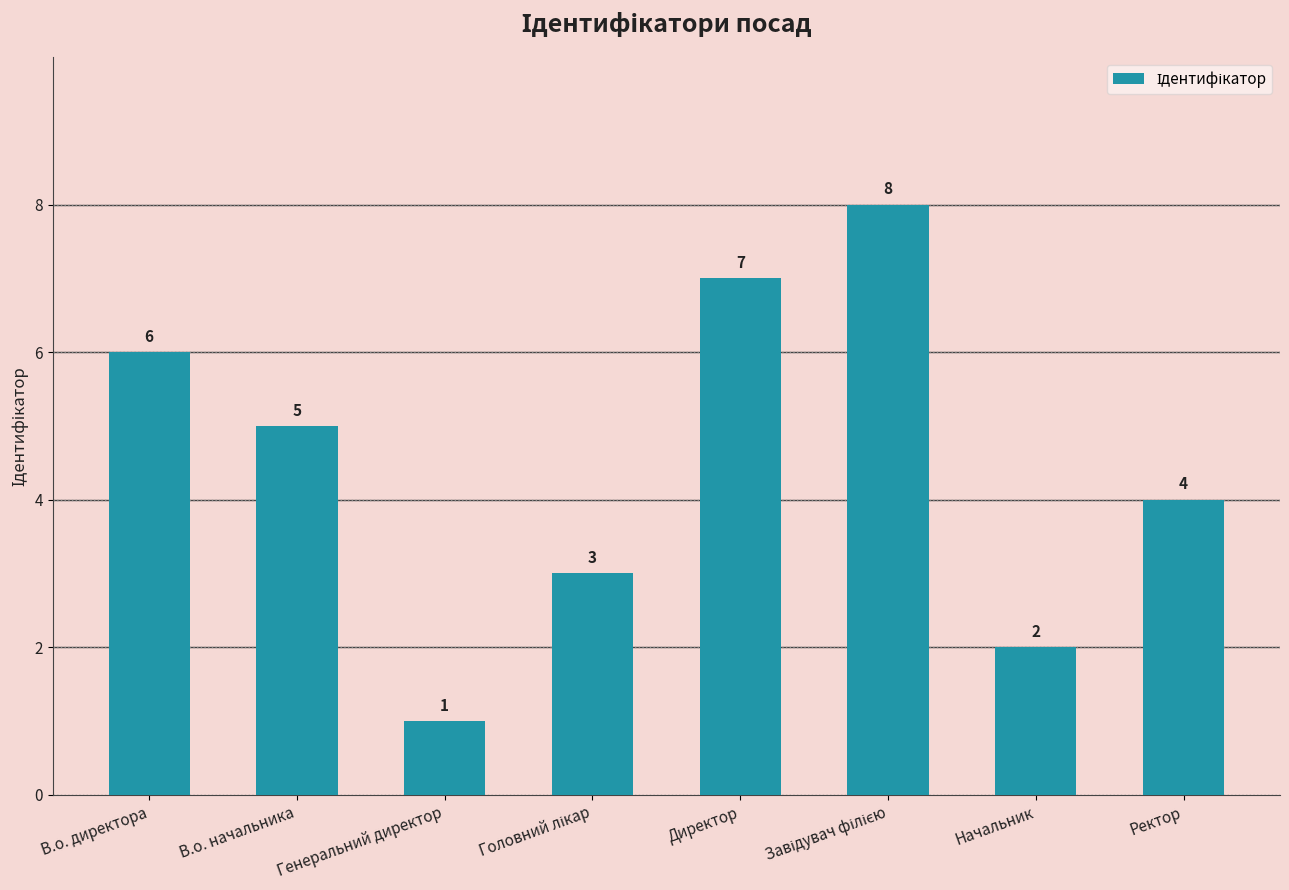

What is the difference between the maximum and second lowest values?

6